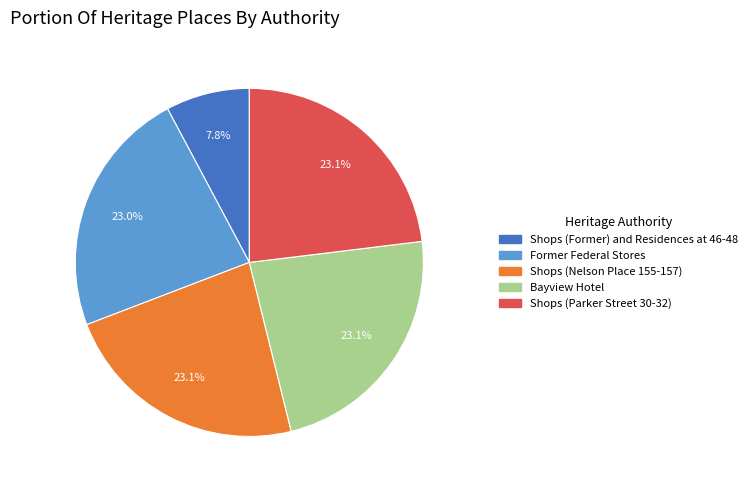

Is it true that Bayview Hotel is 23% of the pie?

True